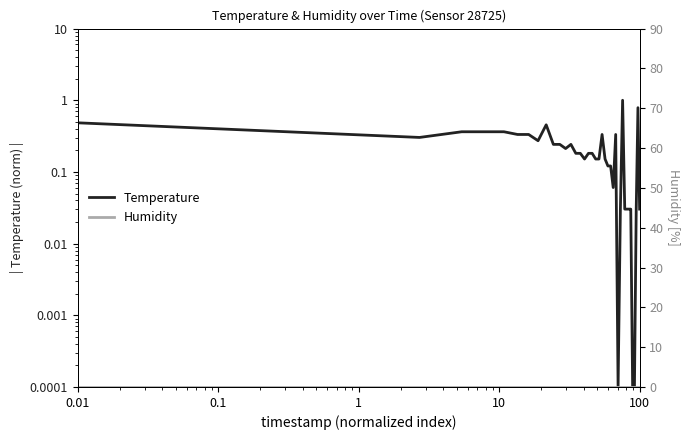

True or false: Temperature and Humidity cross at least once.

False